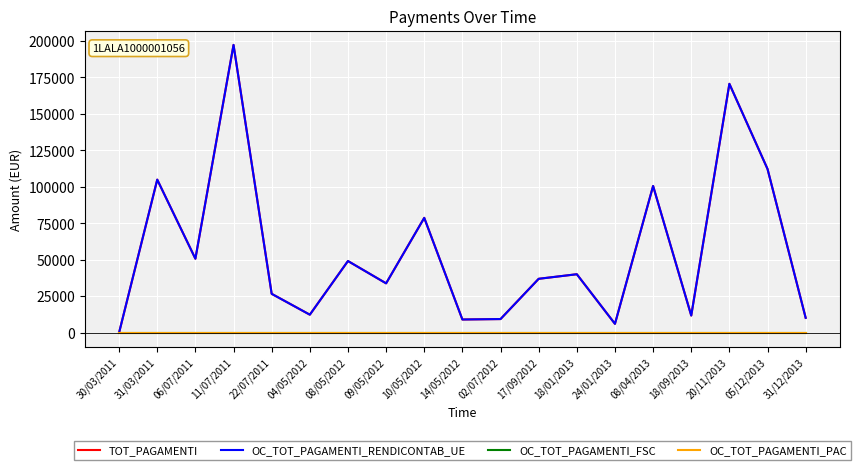

Is the value of OC_TOT_PAGAMENTI_RENDICONTAB_UE at 08/05/2012 greater than the value of TOT_PAGAMENTI at 08/04/2013?

No